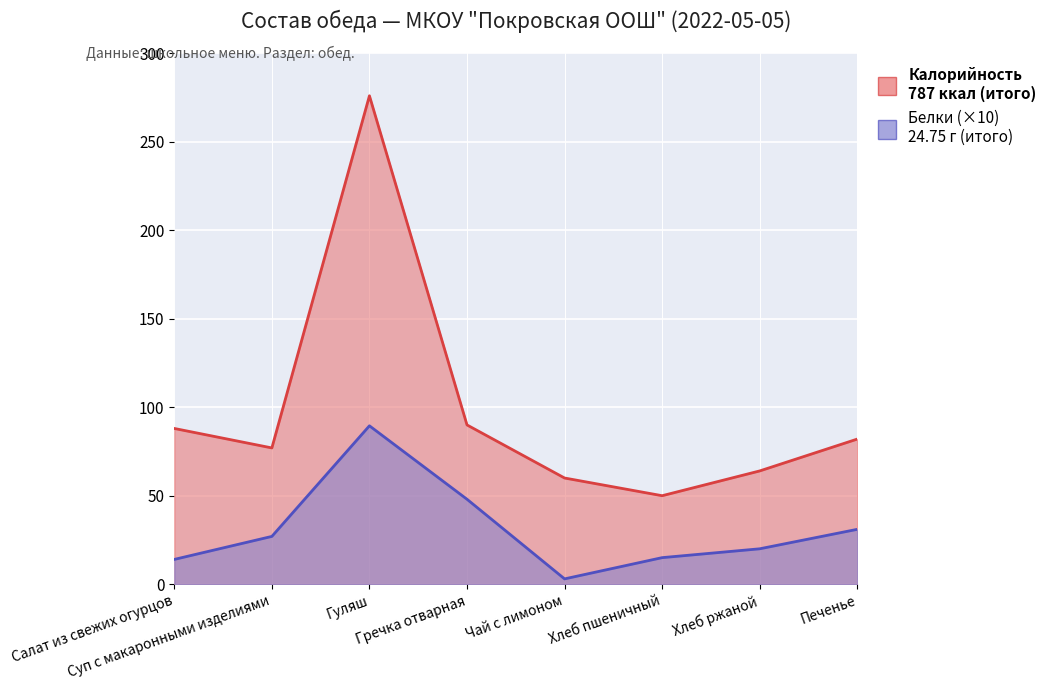

True or false: Белки and Калорийность cross at least once.

False